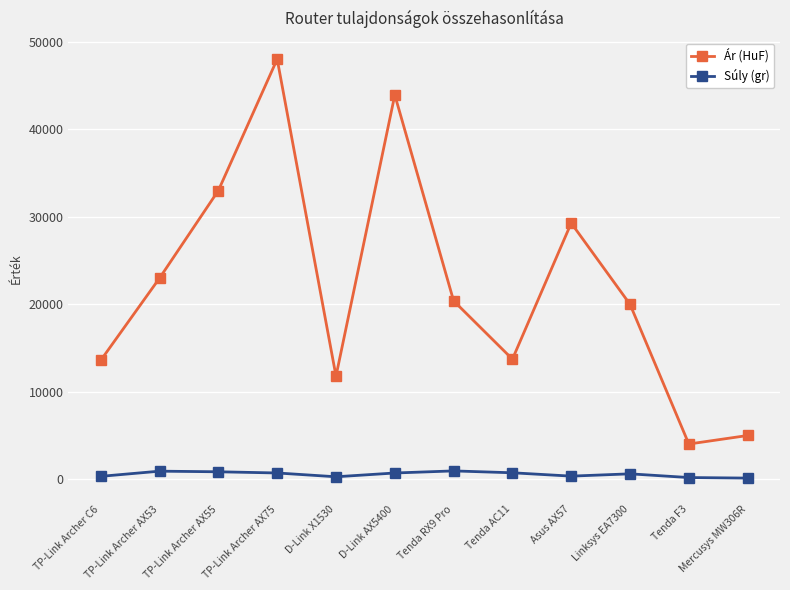

Between TP-Link Archer AX55 and Tenda RX9 Pro, which series saw the biggest shift?

Ár (HuF)